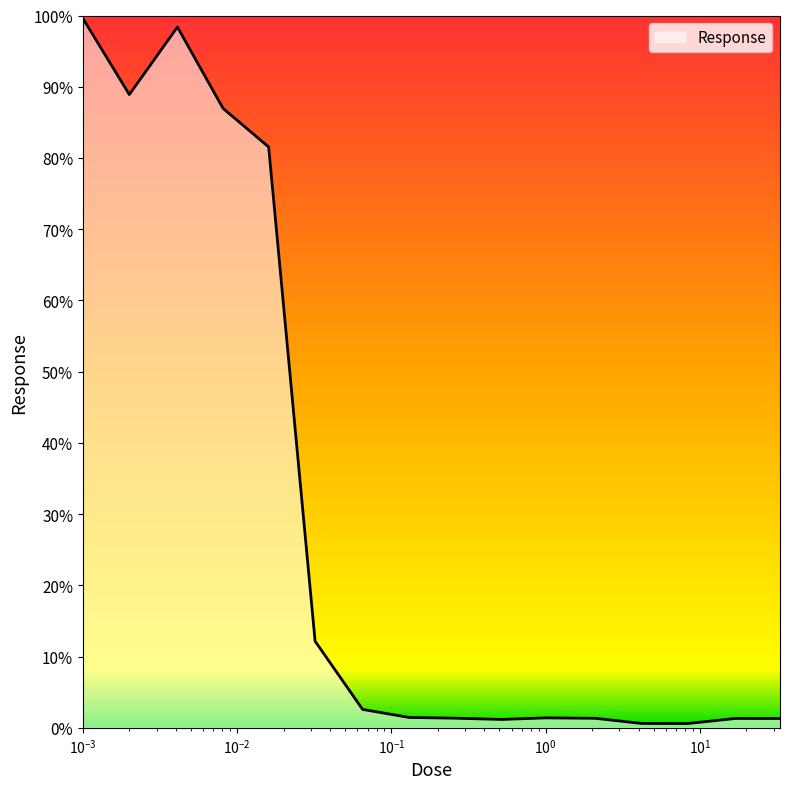

What is the maximum value shown in the chart?

99.6